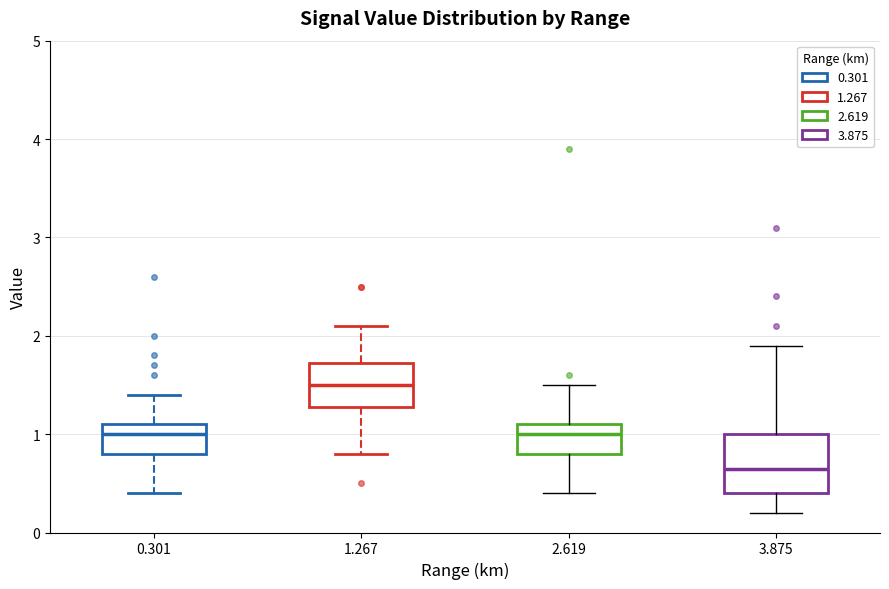

Reading left to right, transcribe this box plot: for each box, give where its median line is, the range the box spans, and where its two whiskers end, as read against the y-axis. The values are not printed on the chart, so give them approximately, as read against the axis.

0.301: median 1.0, box 0.8 to 1.1, whiskers 0.4 to 1.4
1.267: median 1.5, box 1.3 to 1.7, whiskers 0.8 to 2.1
2.619: median 1.0, box 0.8 to 1.1, whiskers 0.4 to 1.5
3.875: median 0.7, box 0.4 to 1.0, whiskers 0.2 to 1.9